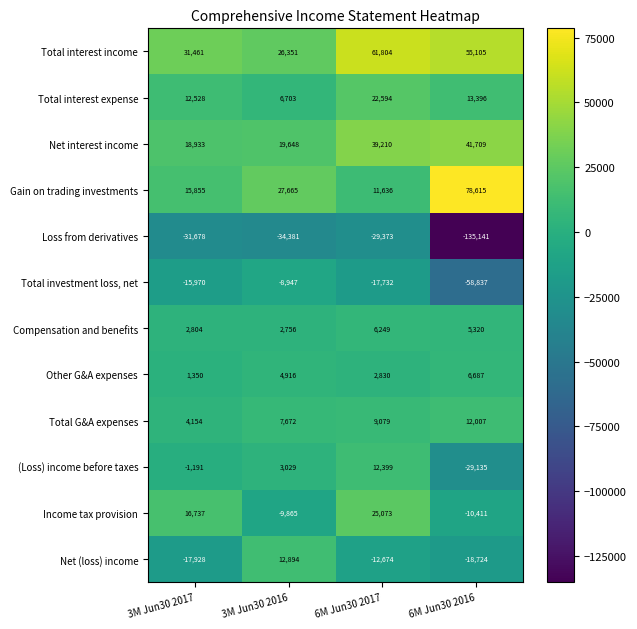

What is the total value across all series at 6M Jun30 2017?

131095